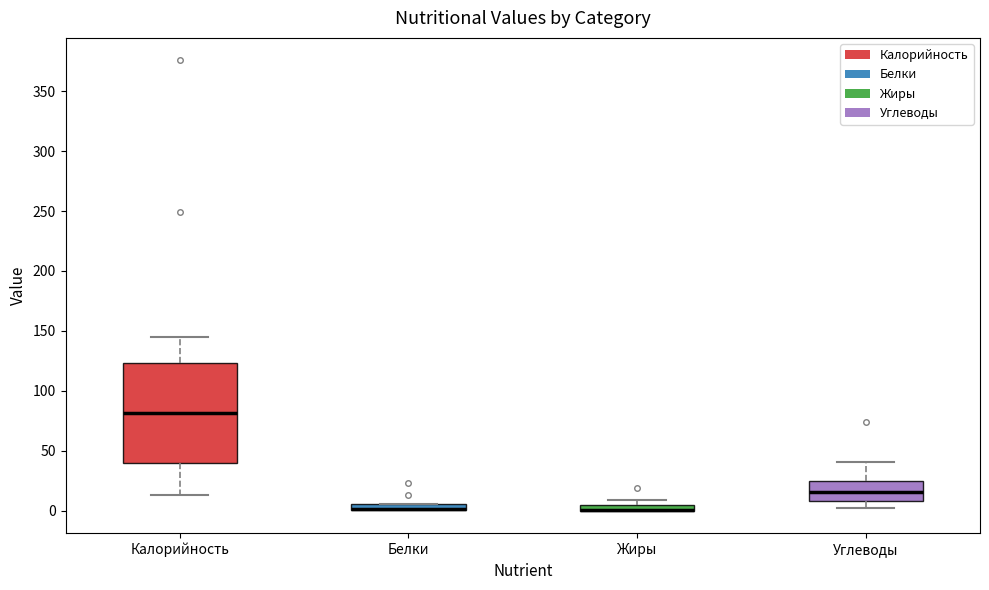

Where does the upper whisker of the box for Углеводы end on the y-axis? The values are not printed on the chart, so give them approximately, as read against the axis.

40